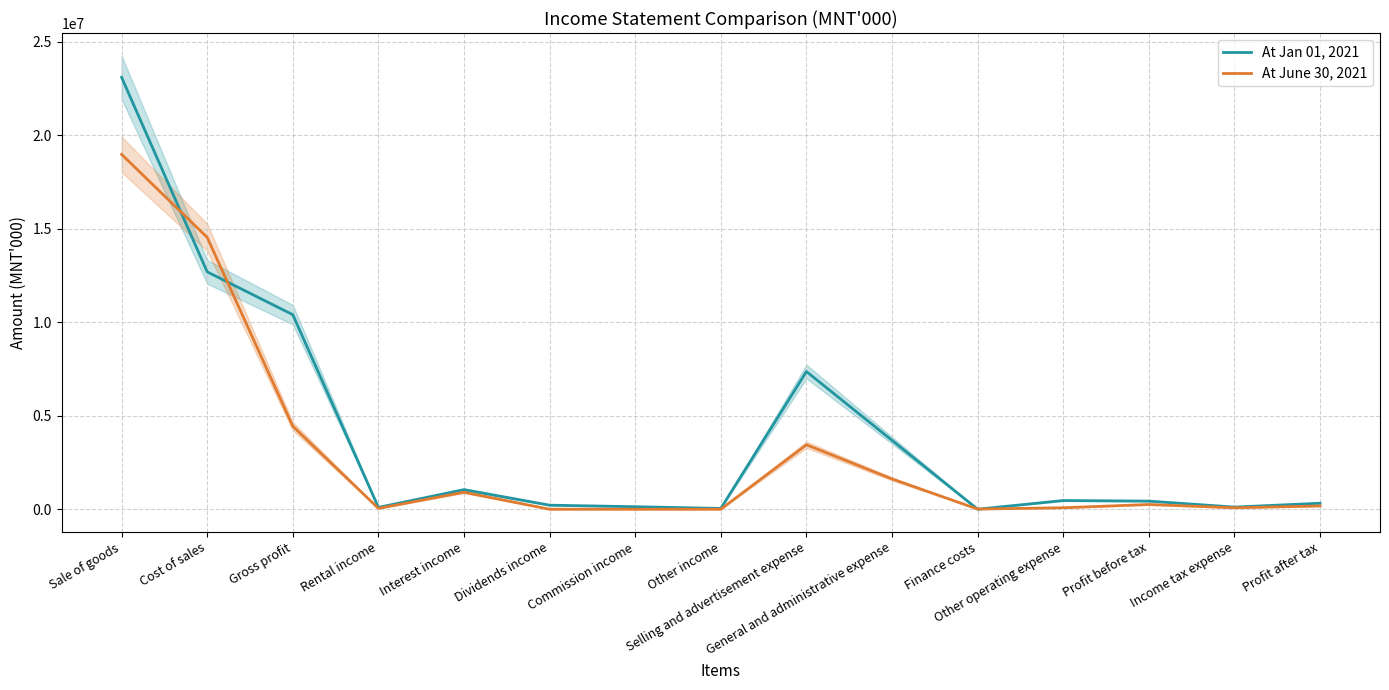

Where is At June 30, 2021 nearest to the value 9488737?

Gross profit